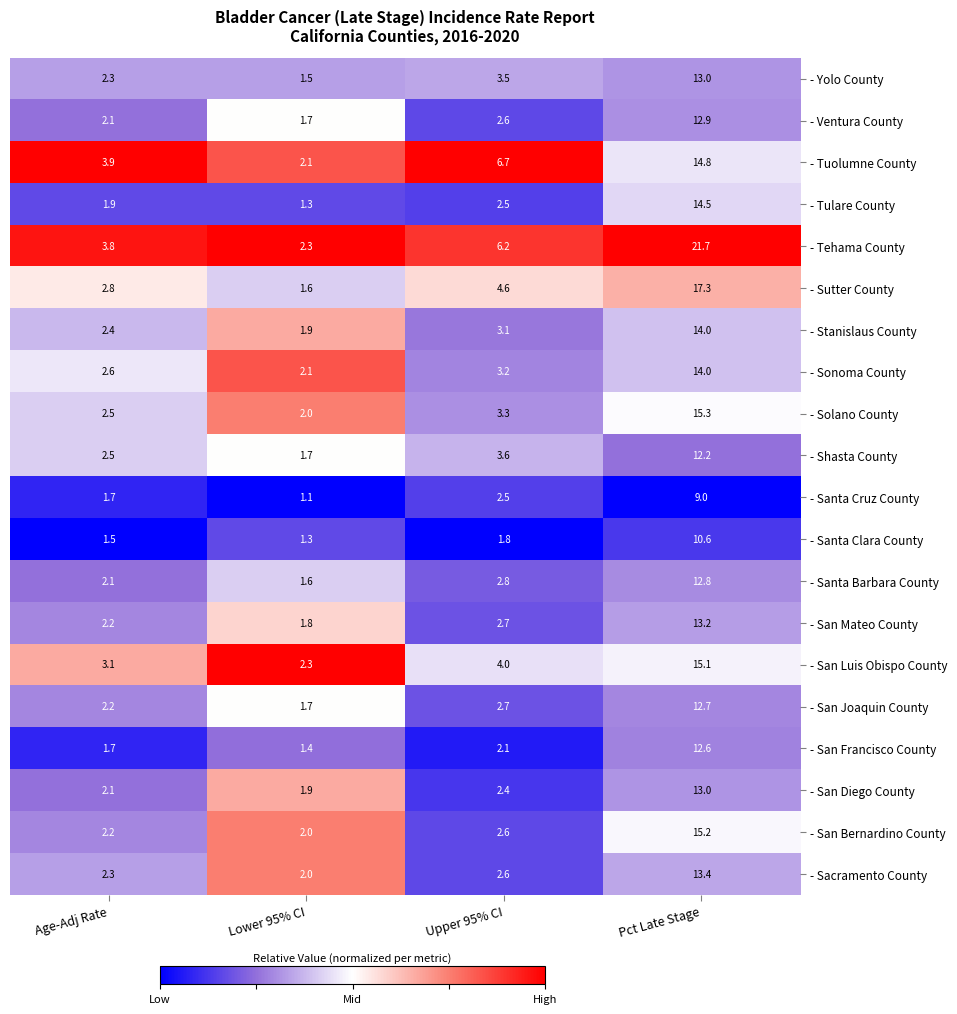

The value of - Tehama County at Age-Adj Rate is 3.8. True or false?

True